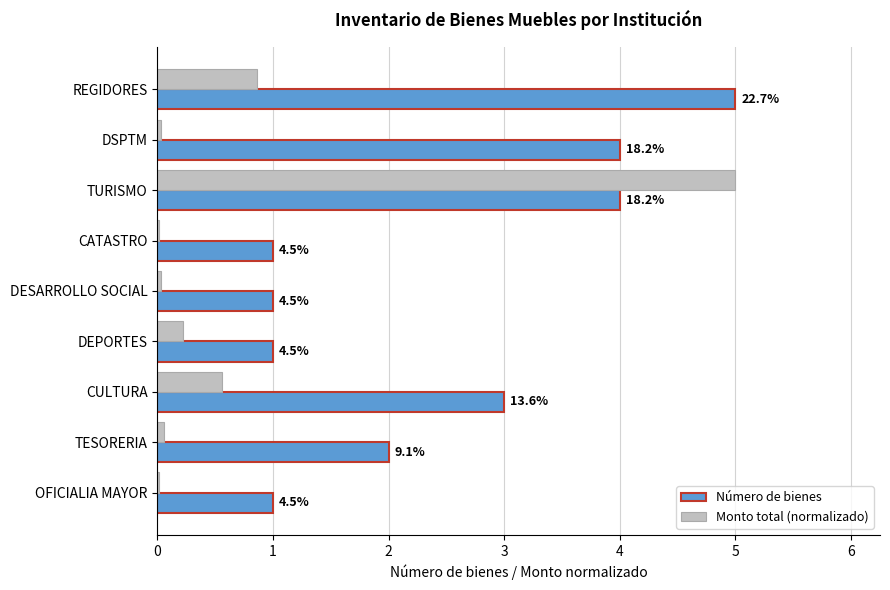

What are all the series names shown in the legend?

Número de bienes, Monto total (normalizado)